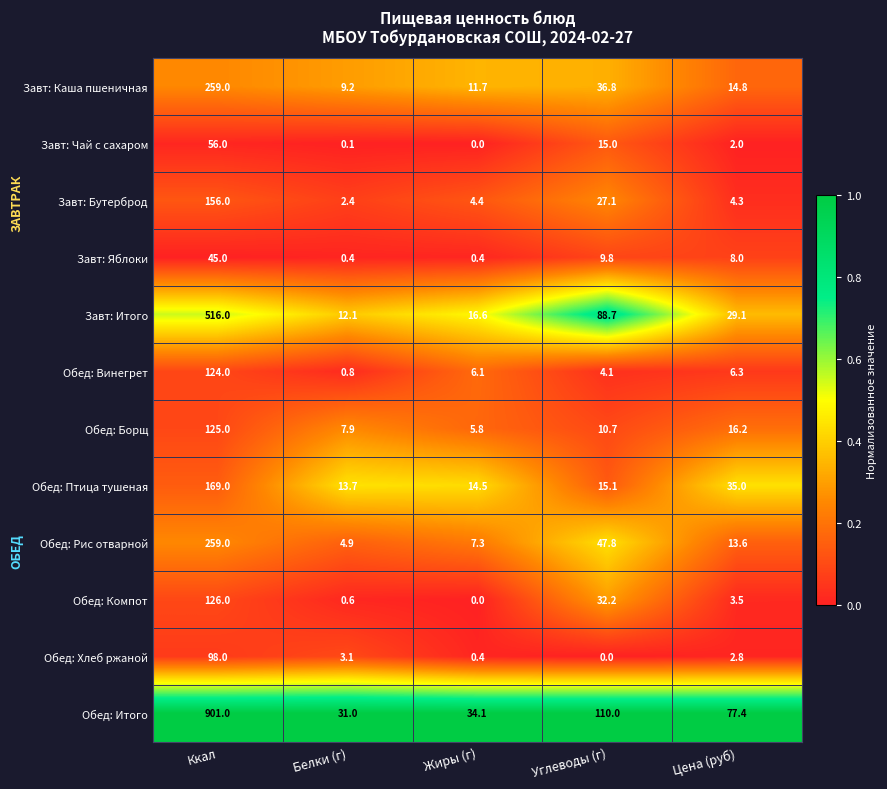

At which category is the sum across all series the highest?

Ккал